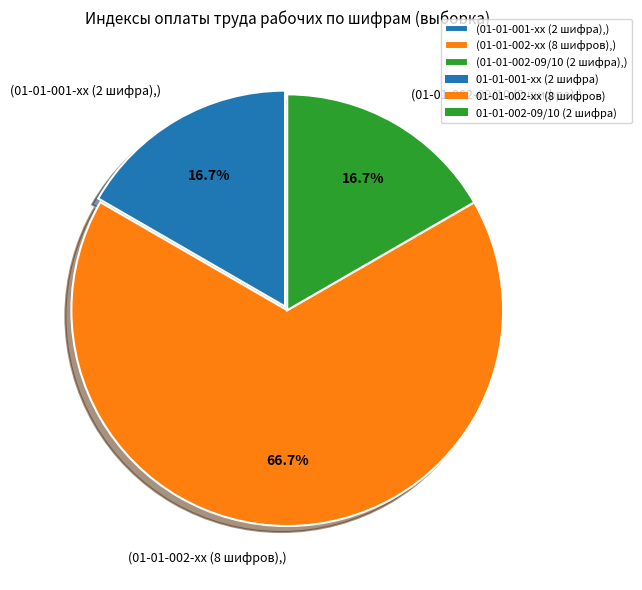

What is the largest slice in the pie chart?

(01-01-002-xx (8 шифров),)